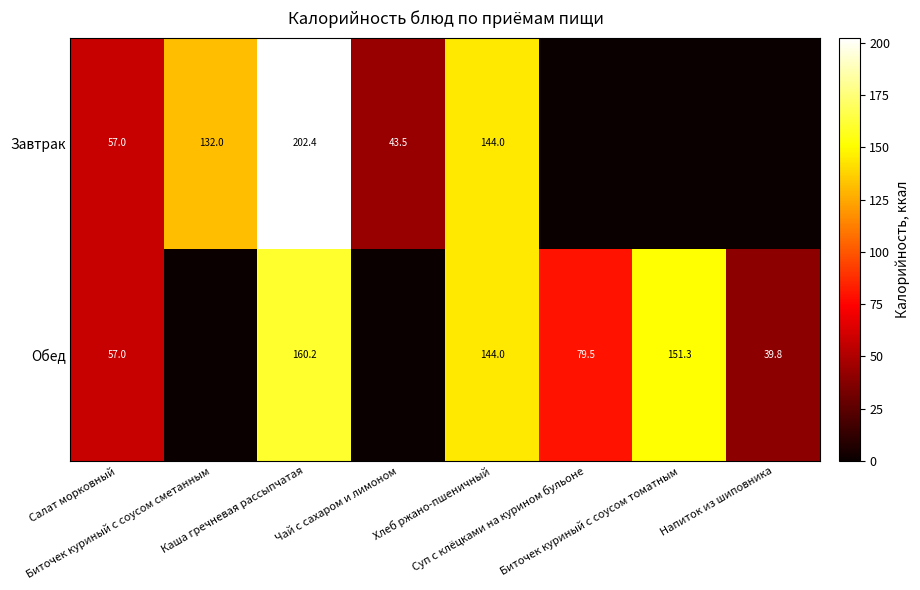

What is the greatest value displayed?

202.4